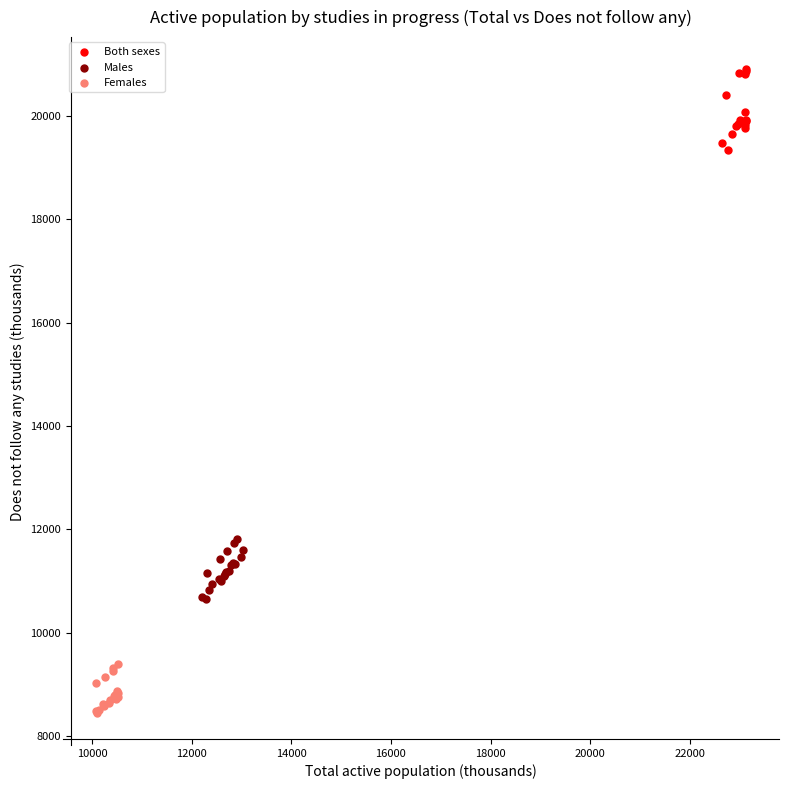

Which series has the largest Y range (max minus min)?

Both sexes